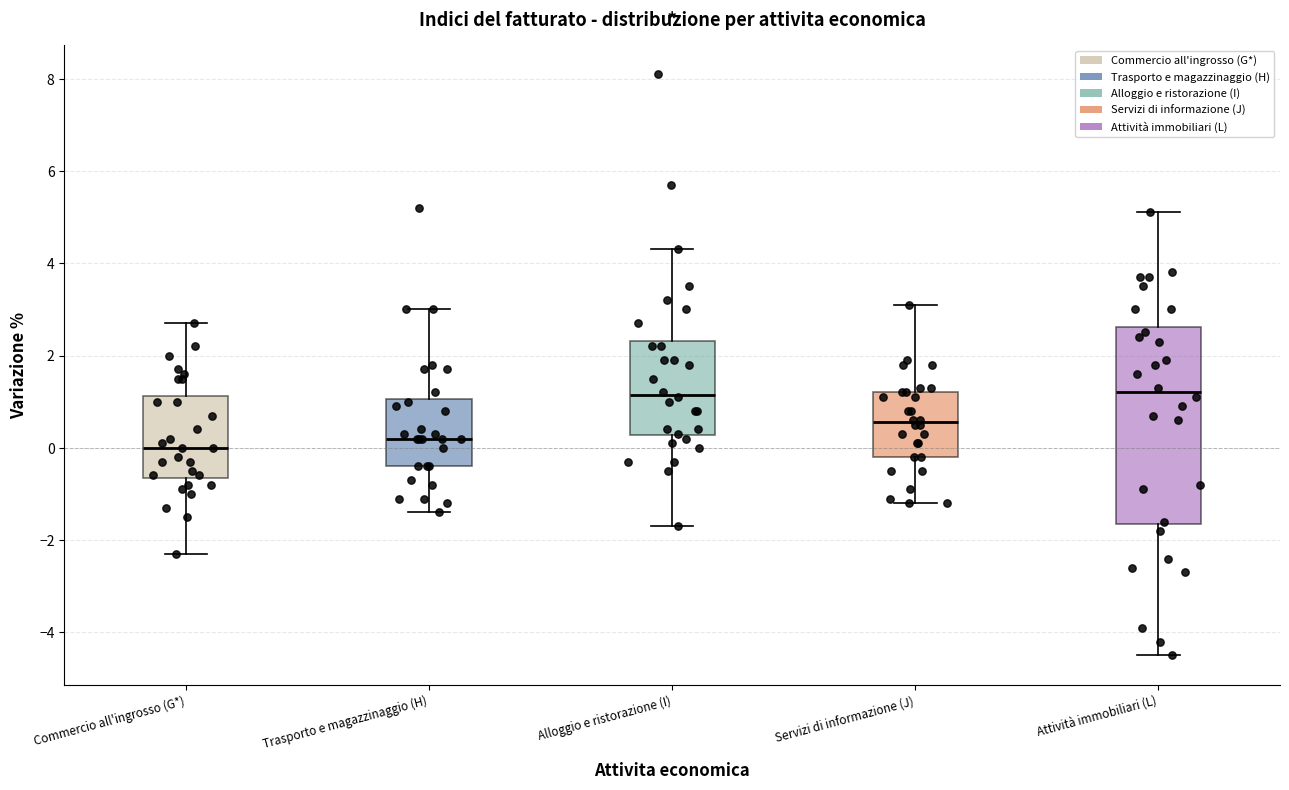

Which box is the tallest, from its lower edge to its upper edge?

Attività immobiliari (L)